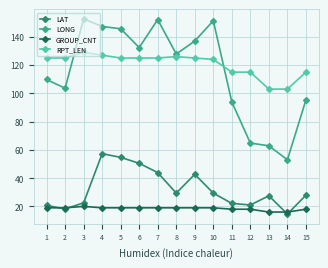

Which category has the lowest value in the LAT series?

14